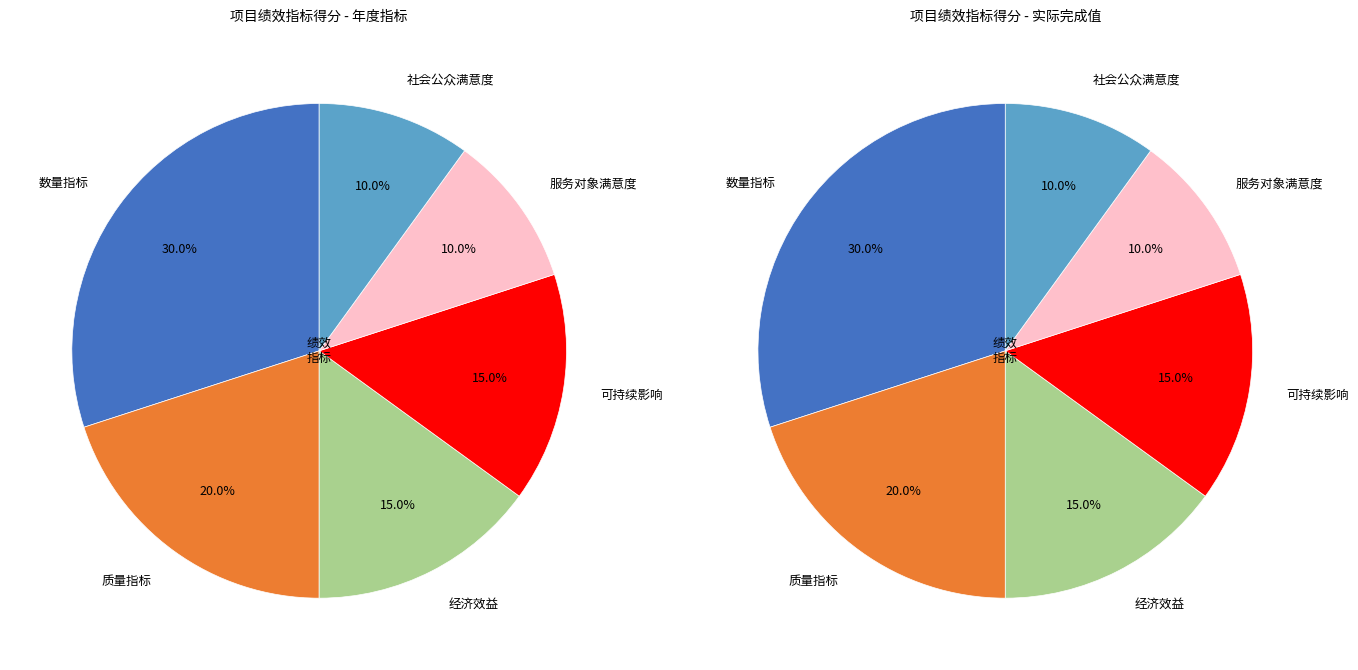

Do 服务对象满意度 and 数量指标 together represent more than half of the pie?

No